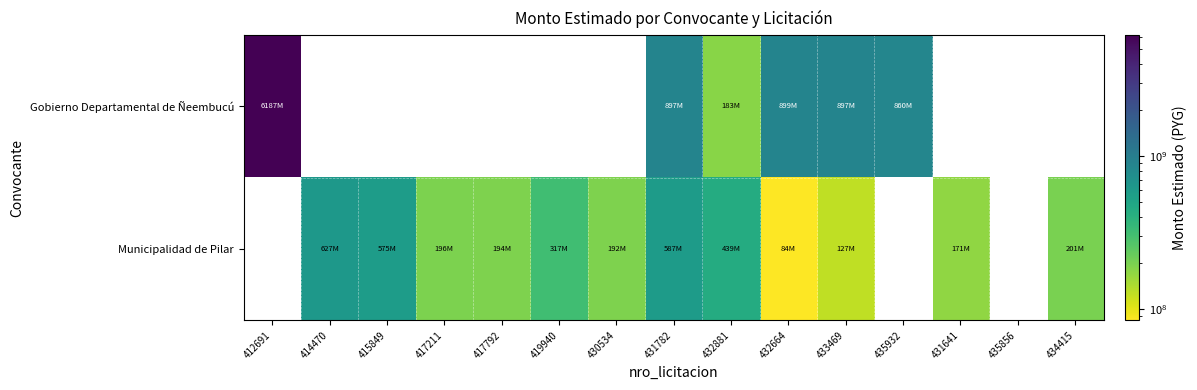

Where does the Municipalidad de Pilar series first go above 316670256?

414470